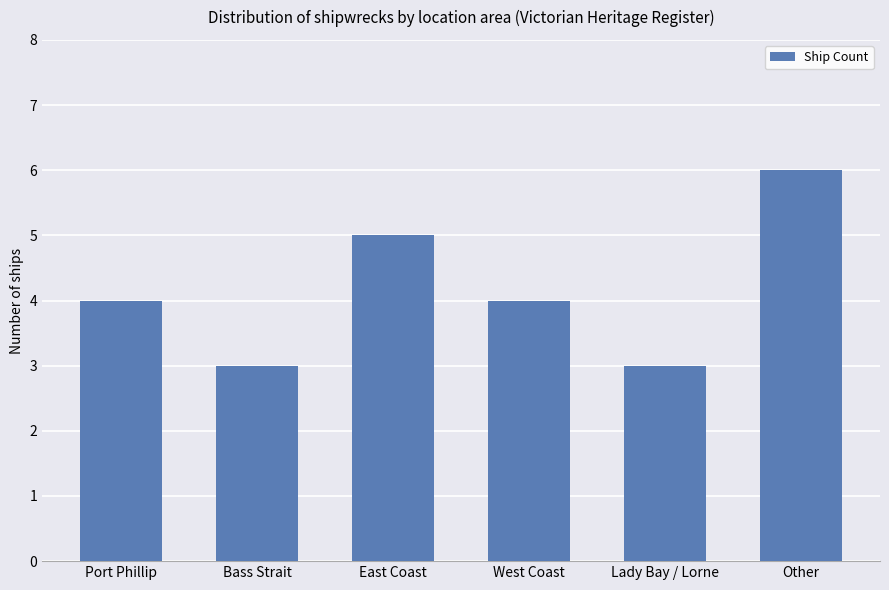

Reading left to right, what are all the values shown in this chart?

Port Phillip=4	Bass Strait=3	East Coast=5	West Coast=4	Lady Bay / Lorne=3	Other=6